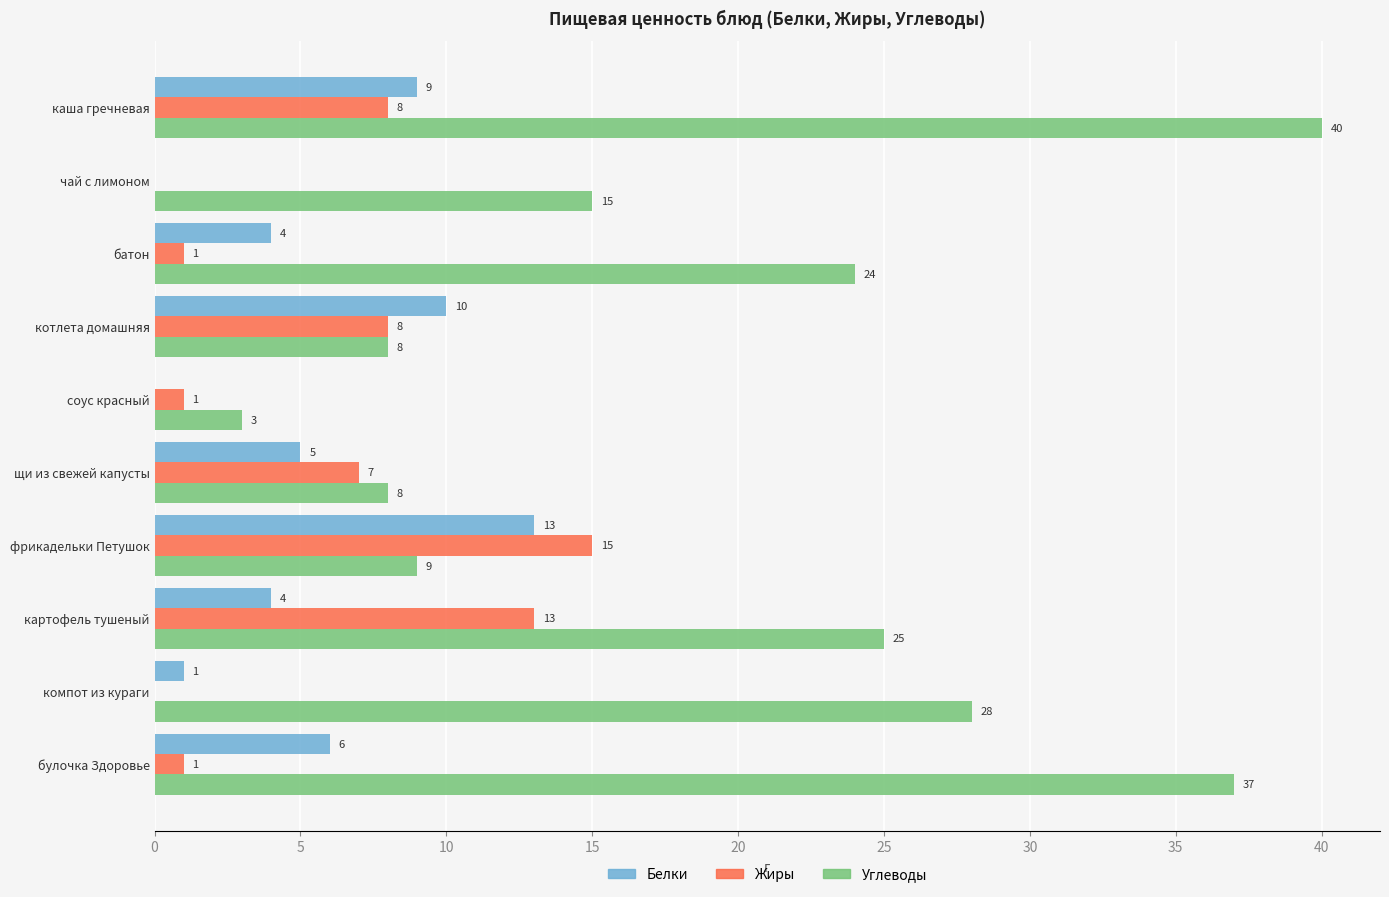

Is the value of Белки at компот из кураги greater than the value of Углеводы at чай с лимоном?

No